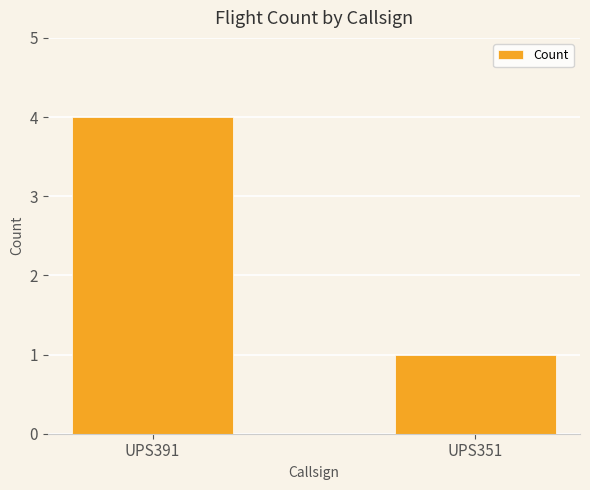

Reading left to right, transcribe all the data shown in this chart.

4	1